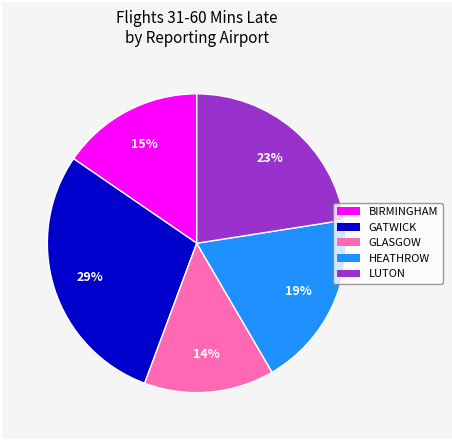

Between LUTON and GATWICK, which is larger?

GATWICK